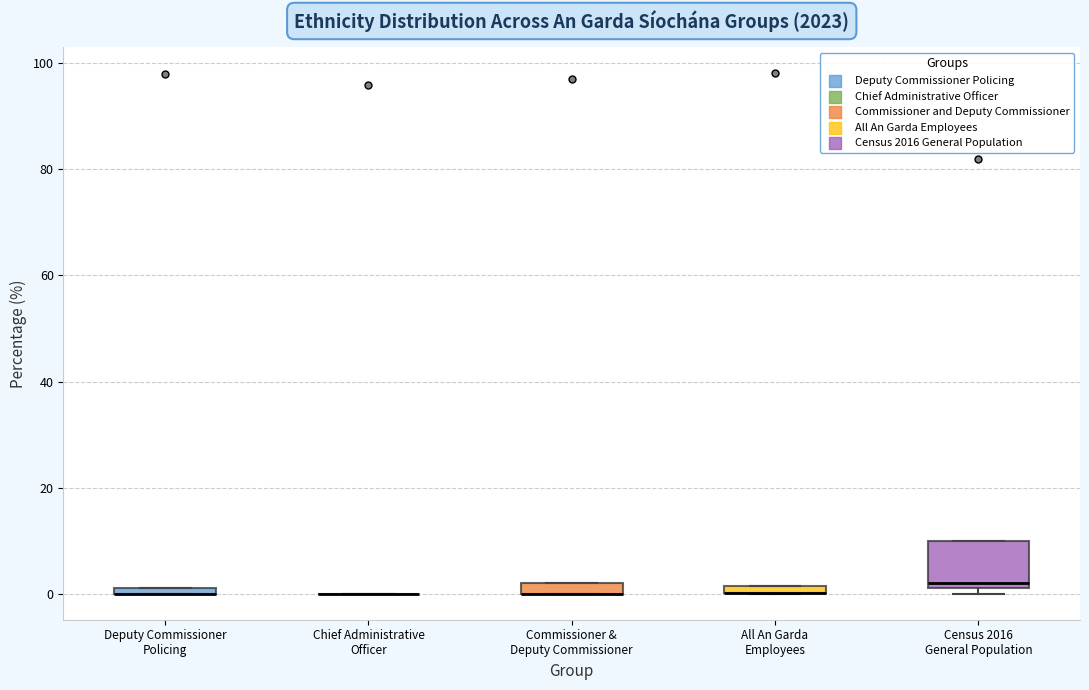

Where is the upper edge of the box for All An Garda Employees on the y-axis? The values are not printed on the chart, so give them approximately, as read against the axis.

2